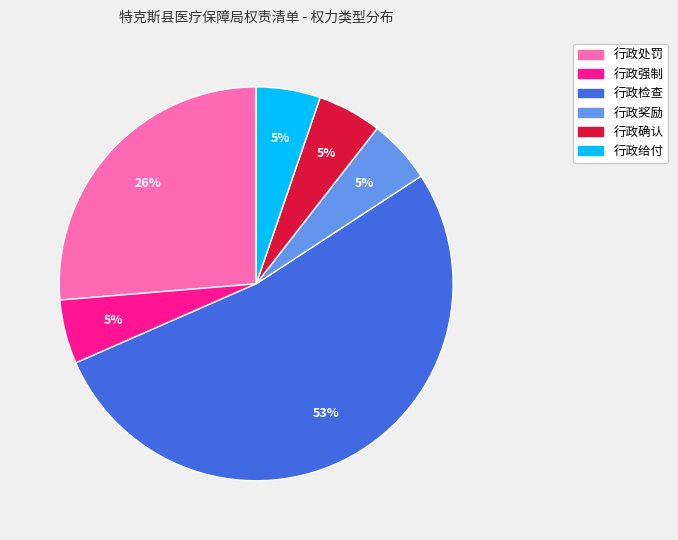

Which slice is the largest?

行政检查